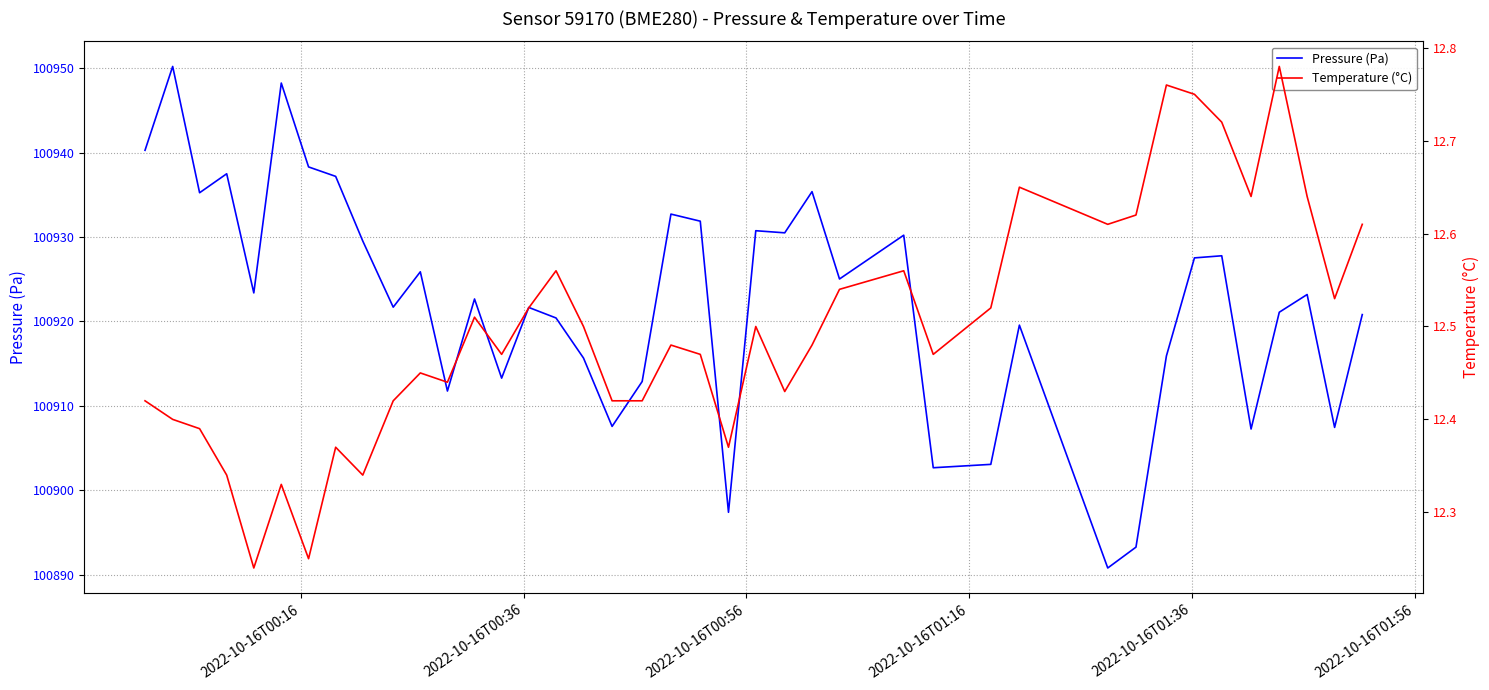

How many lines are shown in the chart?

2